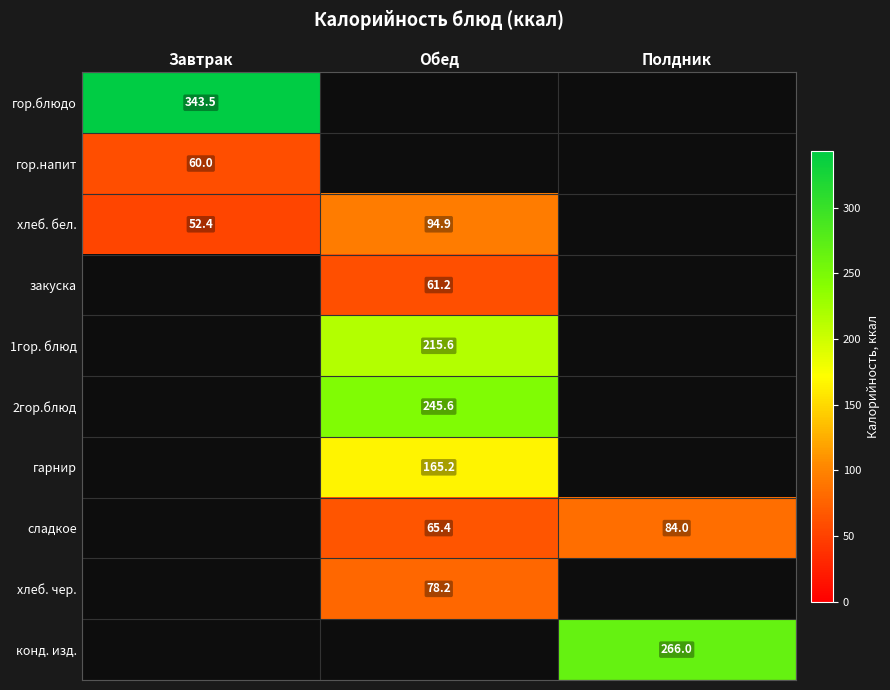

Is it true that 2гор.блюд equals 146.5 at Обед?

False